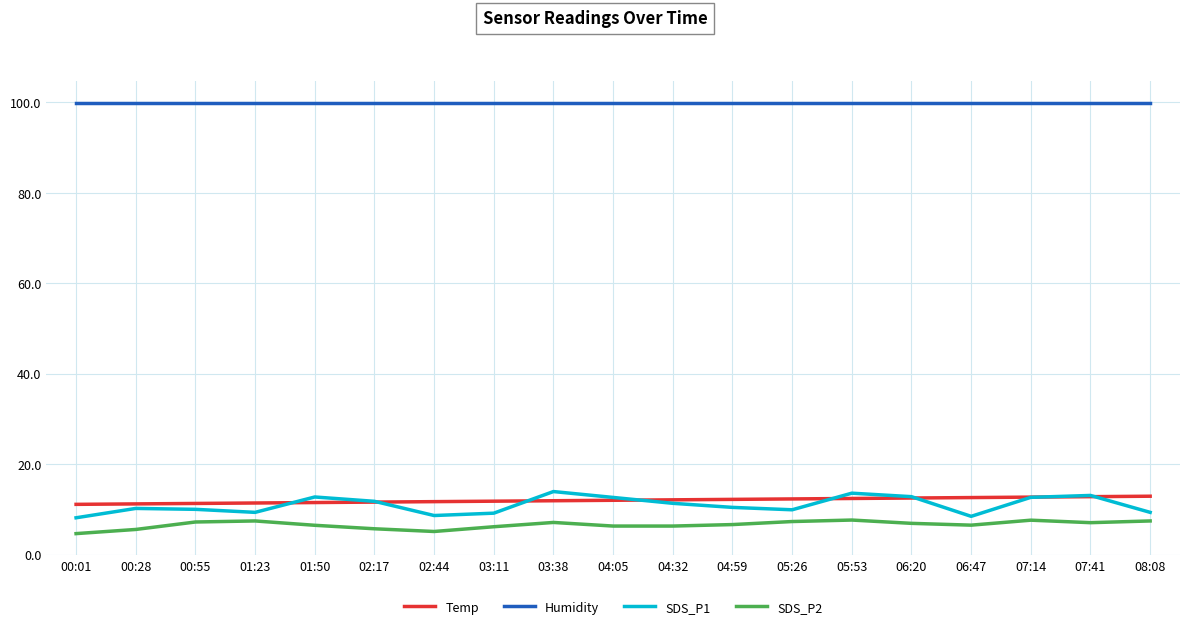

True or false: SDS_P1 has more than 0 interior local peaks.

True